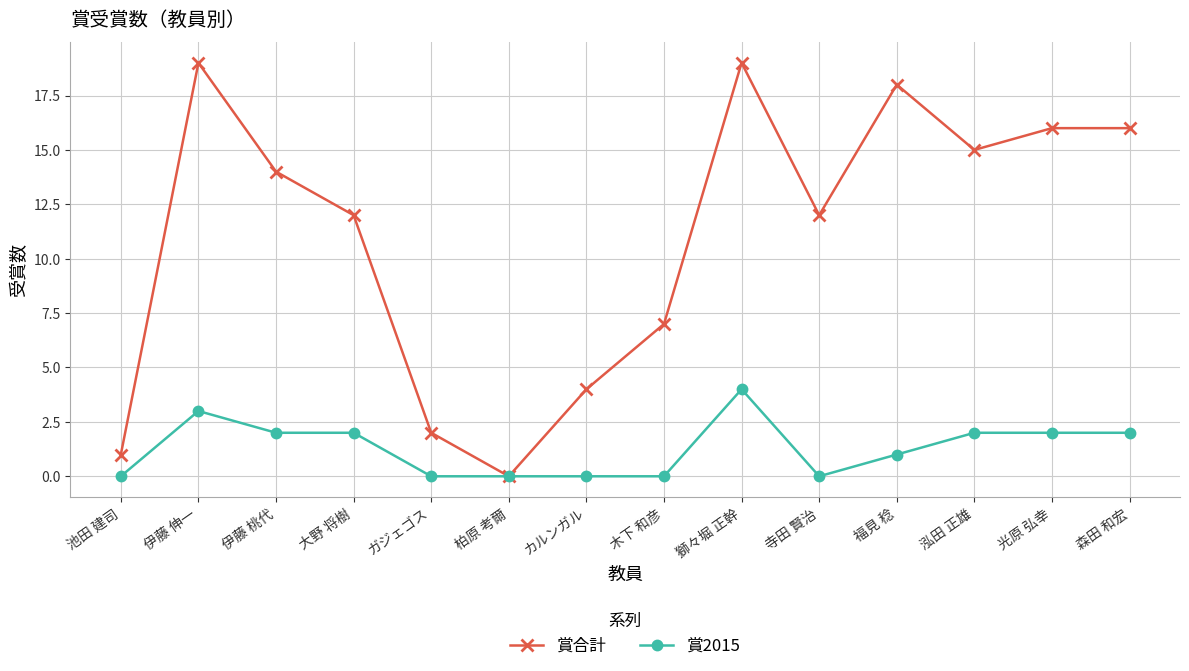

Which series has the largest total across all categories?

賞合計